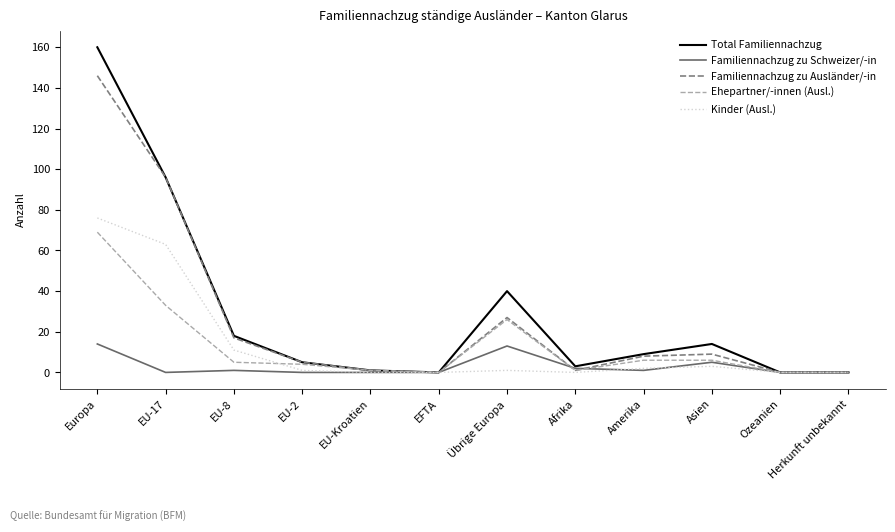

At which category is the sum across all series the highest?

Europa